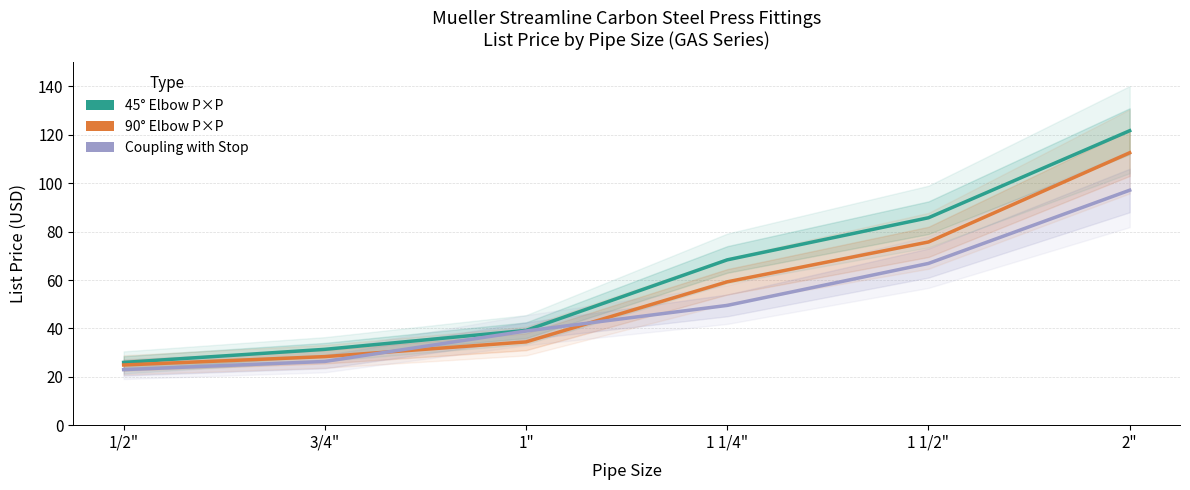

What is the highest value of the Coupling with Stop (List Price) series?

97.1